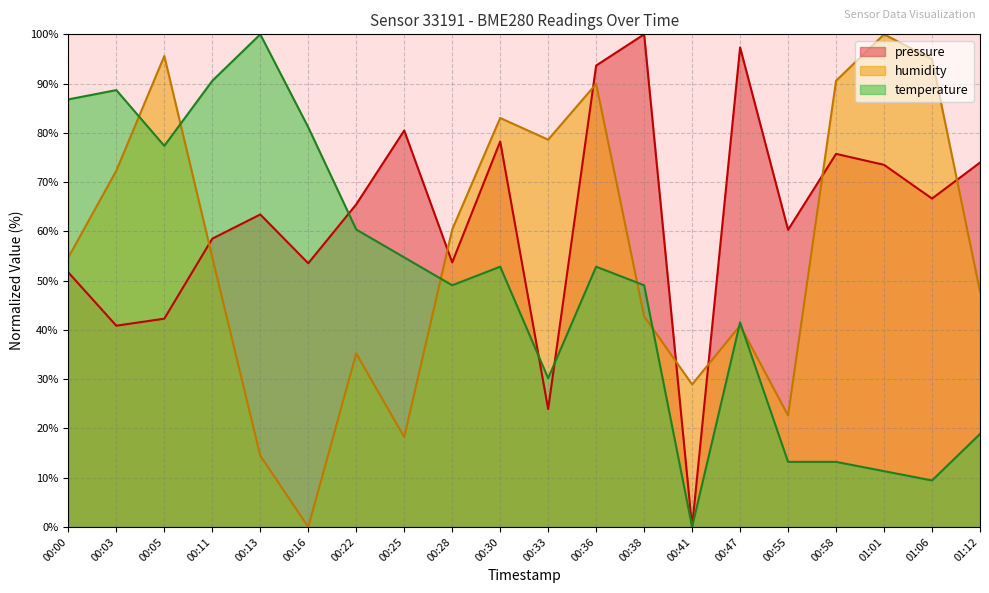

How many intersections are there between temperature and pressure?

3